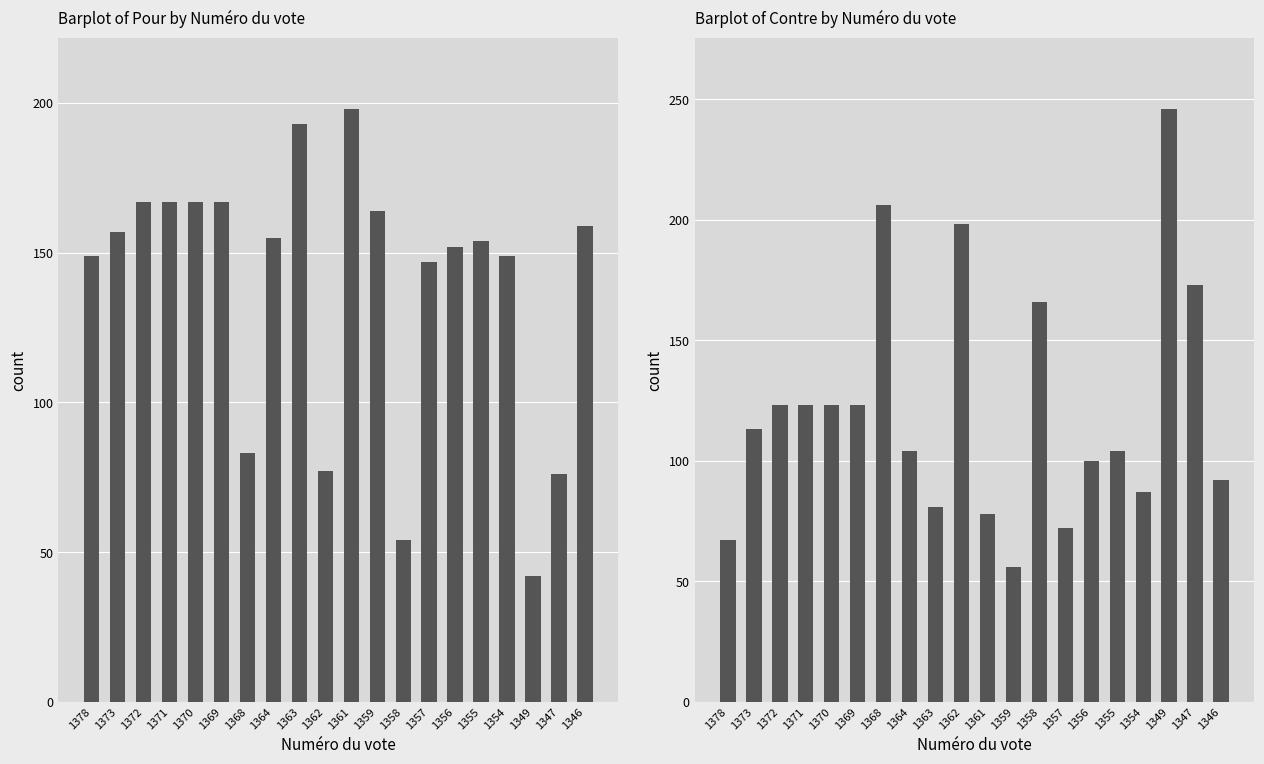

Reading left to right, transcribe all the data shown in this chart.

Pour: 149	157	167	167	167	167	83	155	193	77	198	164	54	147	152	154	149	42	76	159
Contre: 67	113	123	123	123	123	206	104	81	198	78	56	166	72	100	104	87	246	173	92